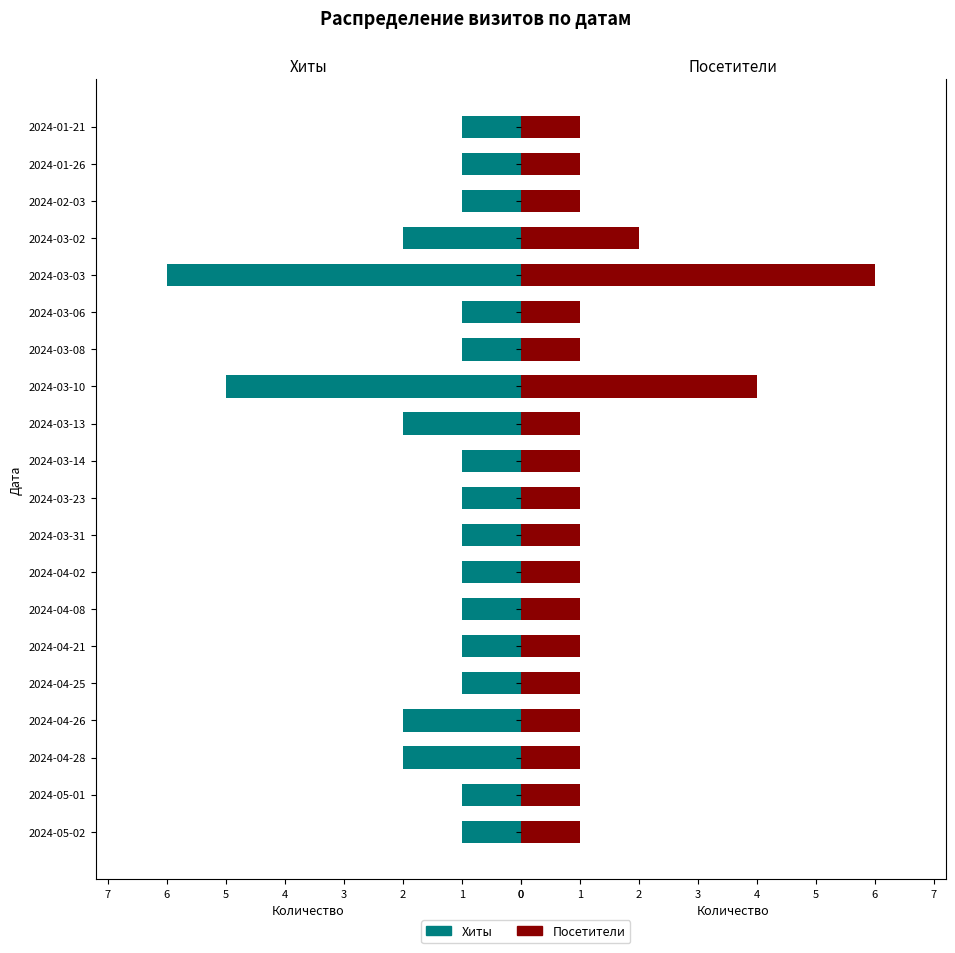

How many data points in Хиты are above 1?

6